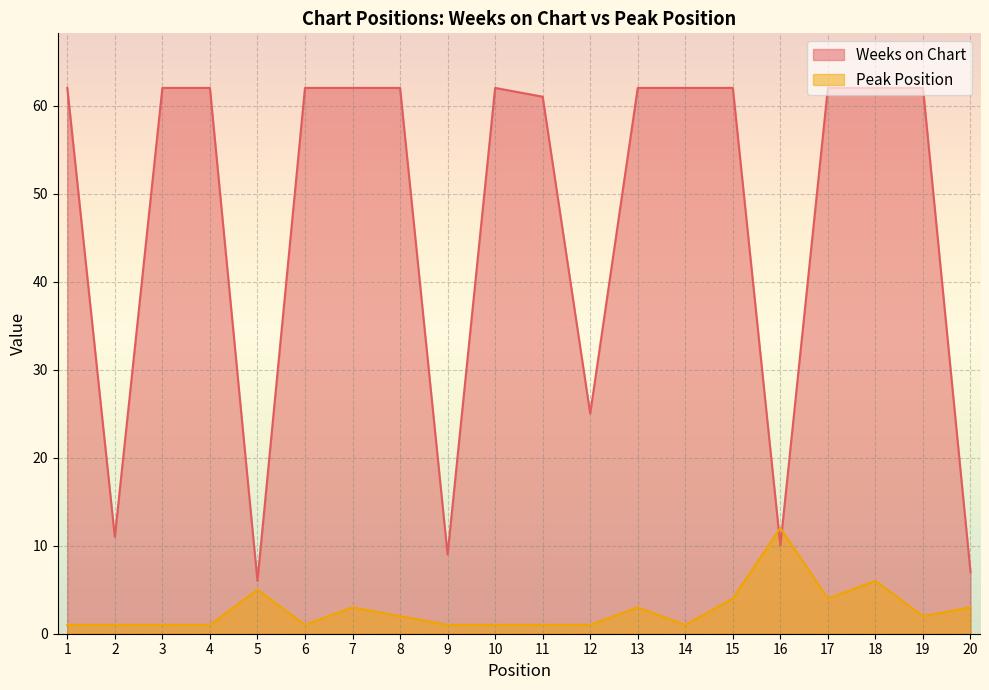

At which category does the chart reach its peak across all series?

1